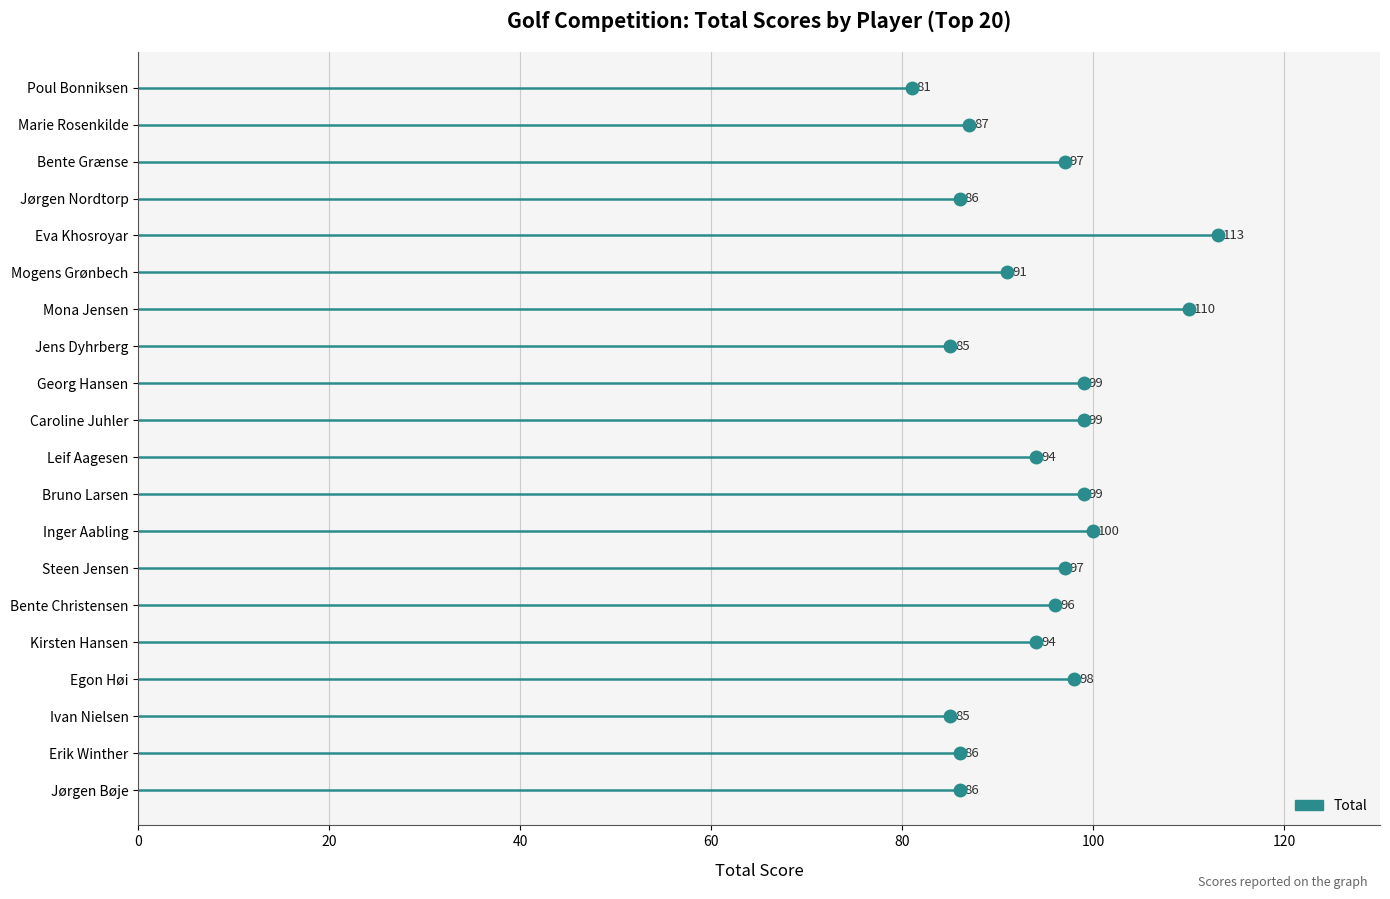

The chart shows a value of 94 at Kirsten Hansen. True or false?

True